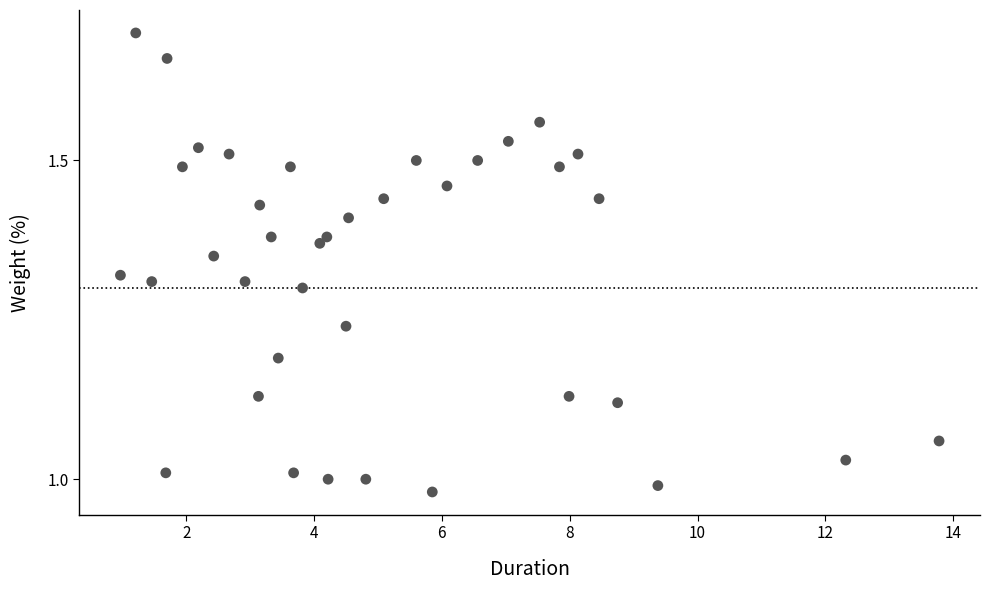

What is the range of X values (max minus min)?

12.8